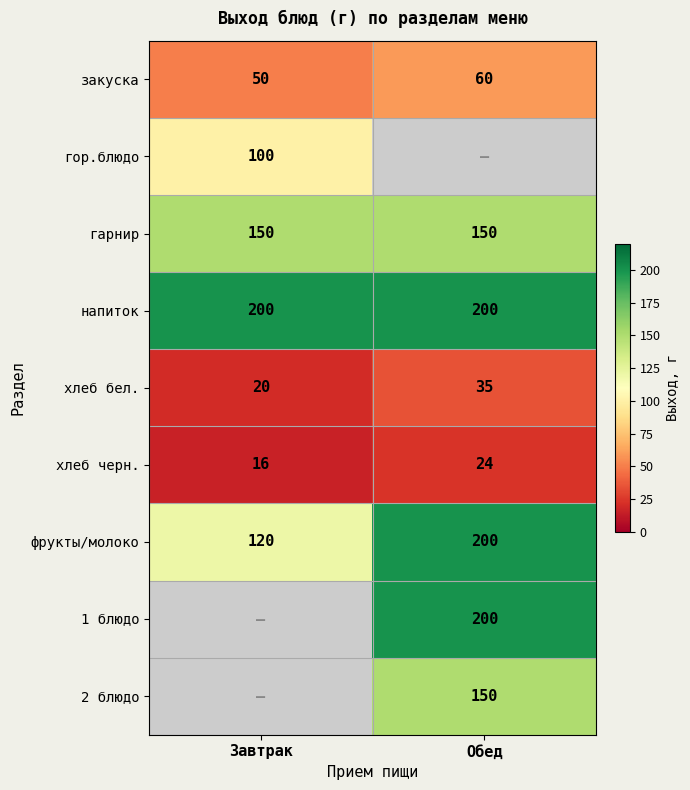

True or false: фрукты/молоко has a value of 295.5 at Обед.

False